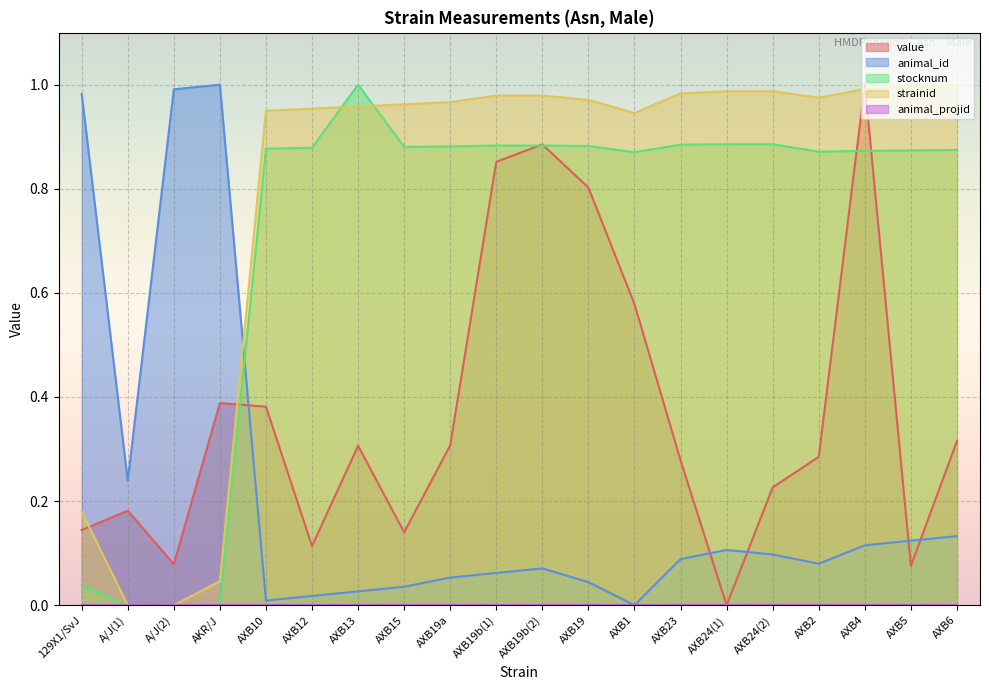

What is the label of the 12th point from the left?

AXB19